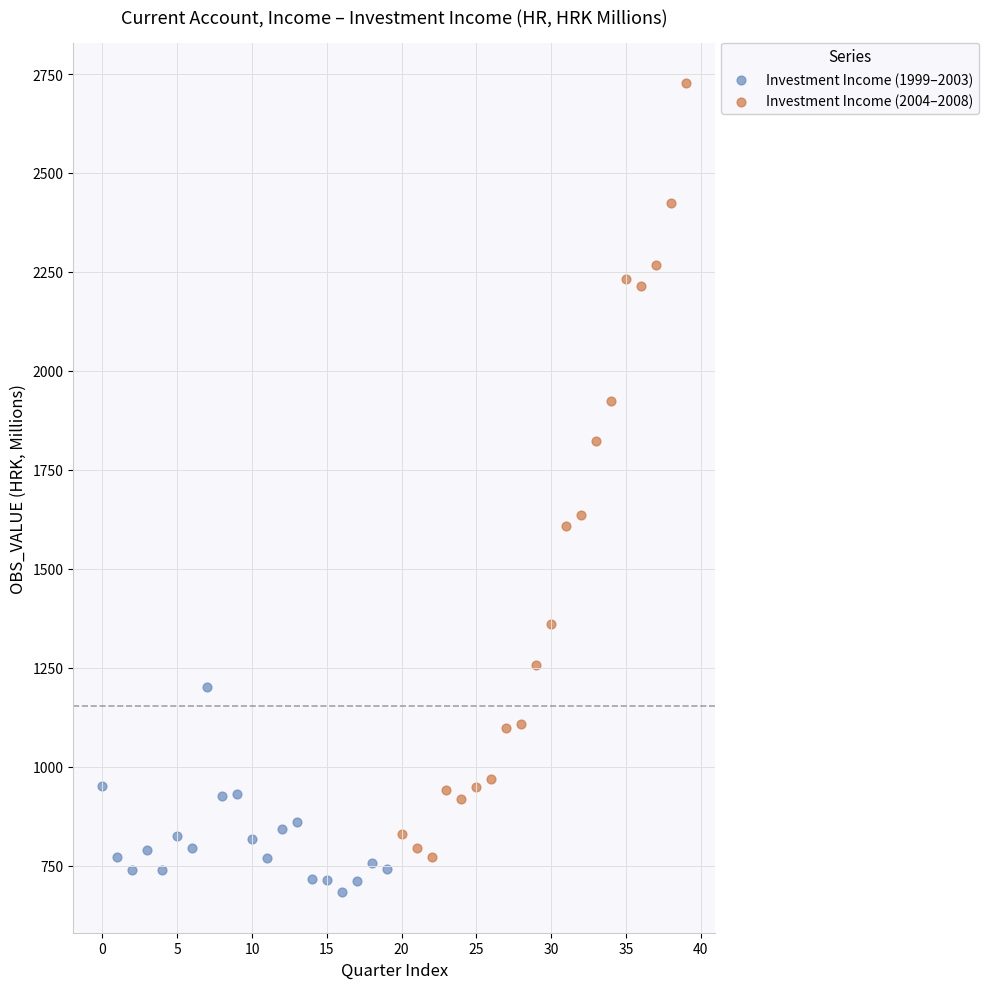

Which series contains the lowest Y value?

Investment Income (1999–2003)